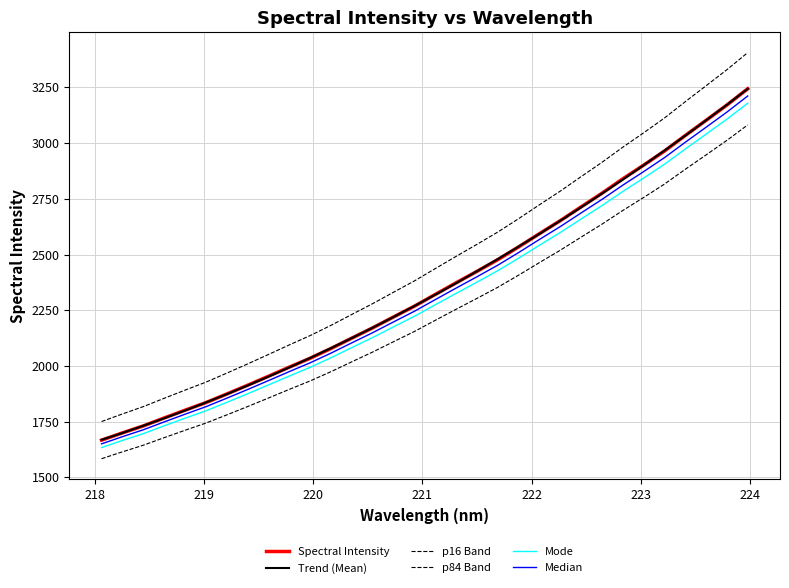

Reading left to right, list all the values displayed in this chart.

Spectral Intensity: 1667.4	1699.9	1731.2	1766.8	1801.7	1835.7	1874.3	1913.7	1954.1	1995.0	2034.8	2078.7	2125.3	2171.4	2220.2	2268.4	2321.2	2373.3	2424.7	2477.2	2534.5	2593.8	2652.2	2714.0	2775.2	2839.8	2901.2	2964.4	3034.3	3102.3	3171.0	3244.0
Trend (Mean): 1668.8	1699.8	1732.0	1765.5	1800.4	1836.5	1873.8	1912.6	1952.5	1993.8	2036.5	2080.4	2125.7	2172.3	2220.2	2269.4	2320.0	2372.0	2425.3	2479.9	2536.0	2593.4	2652.2	2712.3	2773.8	2836.7	2901.1	2966.8	3033.9	3102.4	3172.3	3243.6
p16 Band: 1584.1	1614.9	1644.6	1678.5	1711.6	1744.0	1780.6	1818.0	1856.4	1895.2	1933.1	1974.8	2019.1	2062.9	2109.2	2155.0	2205.1	2254.7	2303.5	2353.3	2407.7	2464.2	2519.6	2578.3	2636.4	2697.8	2756.1	2816.2	2882.5	2947.2	3012.4	3081.8
p84 Band: 1750.8	1784.9	1817.7	1855.1	1891.8	1927.5	1968.0	2009.4	2051.8	2094.8	2136.6	2182.6	2231.6	2280.0	2331.2	2381.8	2437.2	2492.0	2545.9	2601.0	2661.2	2723.5	2784.8	2849.7	2913.9	2981.8	3046.2	3112.6	3186.0	3257.4	3329.5	3406.2
Mode: 1634.1	1665.9	1696.6	1731.5	1765.7	1799.0	1836.8	1875.4	1915.0	1955.1	1994.1	2037.1	2082.8	2128.0	2175.8	2223.0	2274.7	2325.9	2376.2	2427.6	2483.8	2542.0	2599.2	2659.8	2719.7	2783.0	2843.1	2905.1	2973.6	3040.3	3107.6	3179.1
Median: 1650.8	1682.9	1713.9	1749.1	1783.7	1817.4	1855.5	1894.6	1934.6	1975.0	2014.5	2057.9	2104.1	2149.7	2198.0	2245.7	2297.9	2349.6	2400.5	2452.4	2509.1	2567.9	2625.7	2686.9	2747.4	2811.4	2872.2	2934.8	3003.9	3071.3	3139.3	3211.6